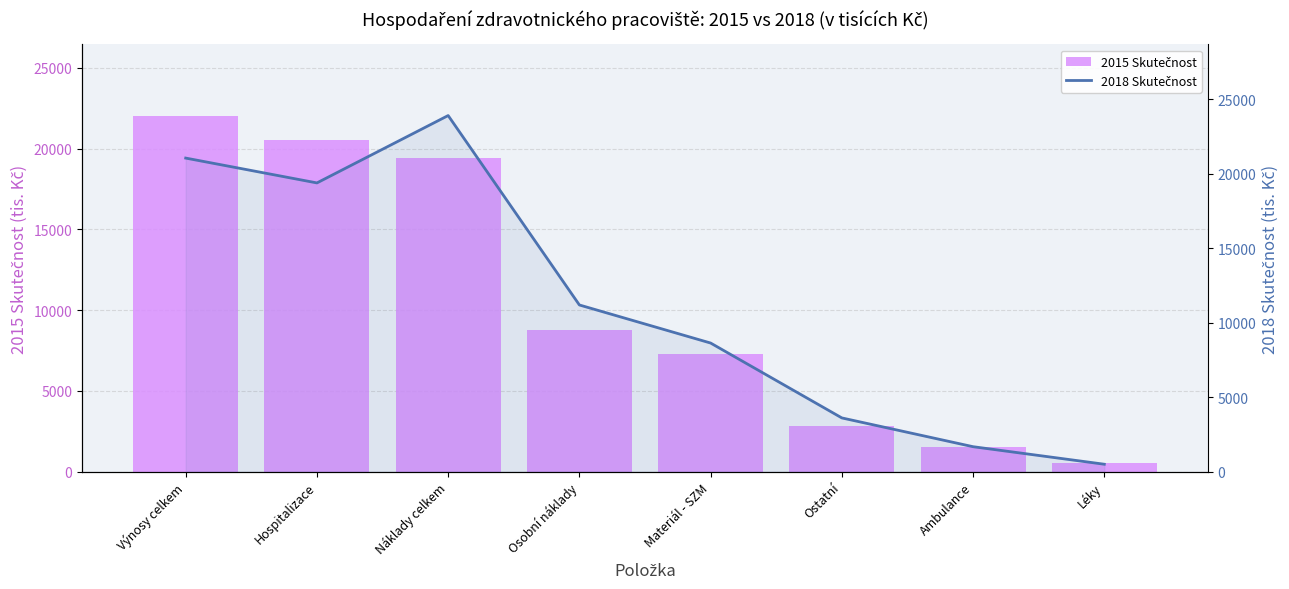

What is the difference between the maximum and minimum values in the 2018 Skutečnost series?

23400.4